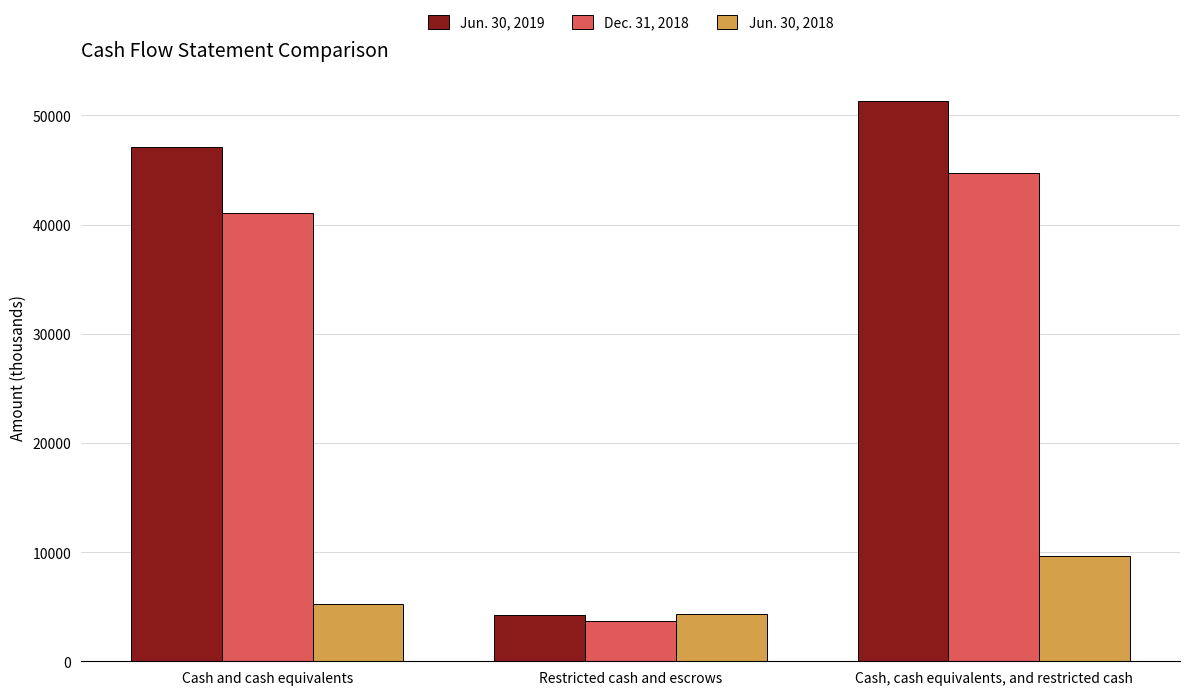

What is the average value of the Jun. 30, 2018 series?

6409